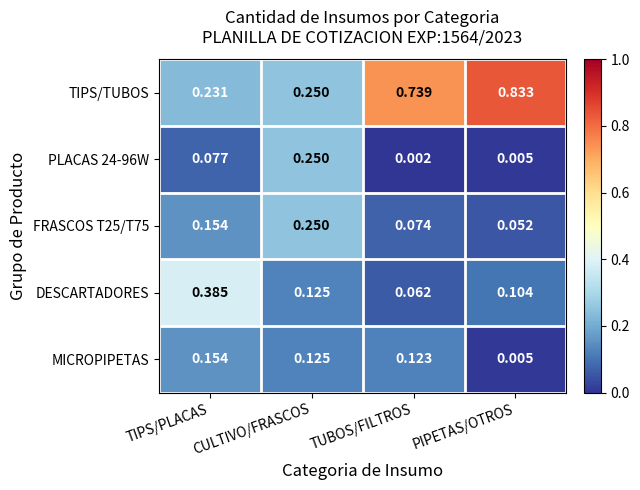

At which category does the chart reach its peak across all series?

PIPETAS/OTROS